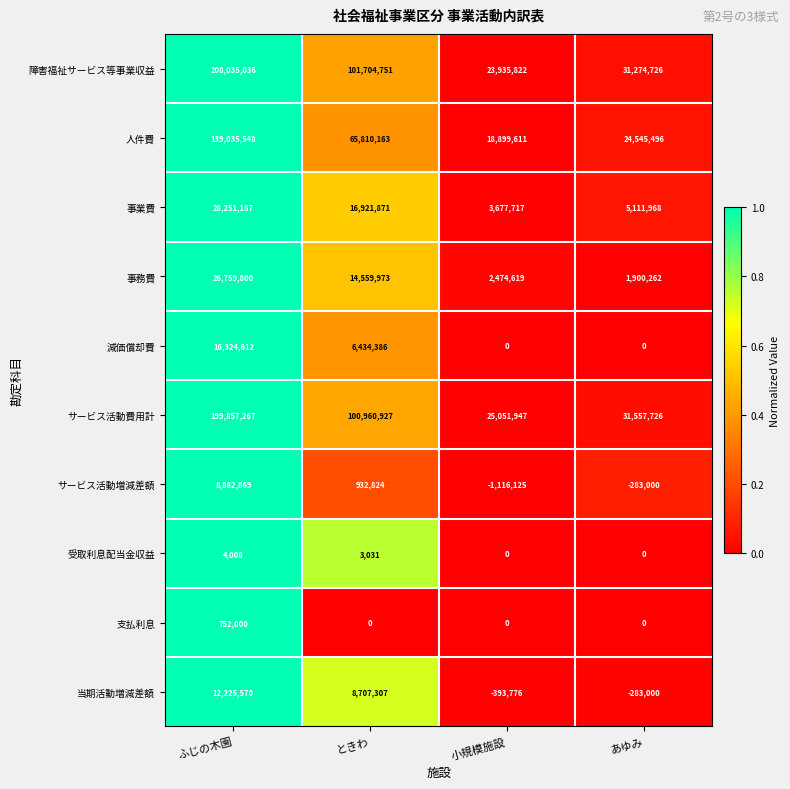

At which category is the sum across all series the highest?

ふじの木園